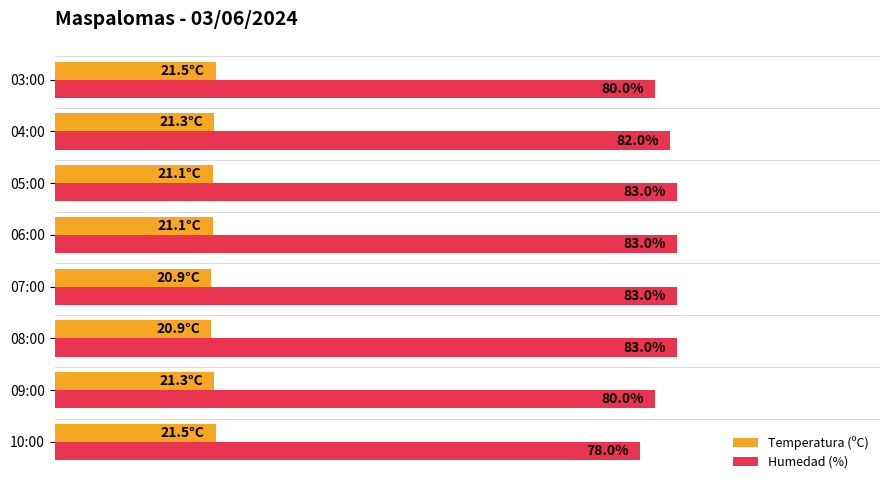

Which series has the largest total across all categories?

Humedad (%)